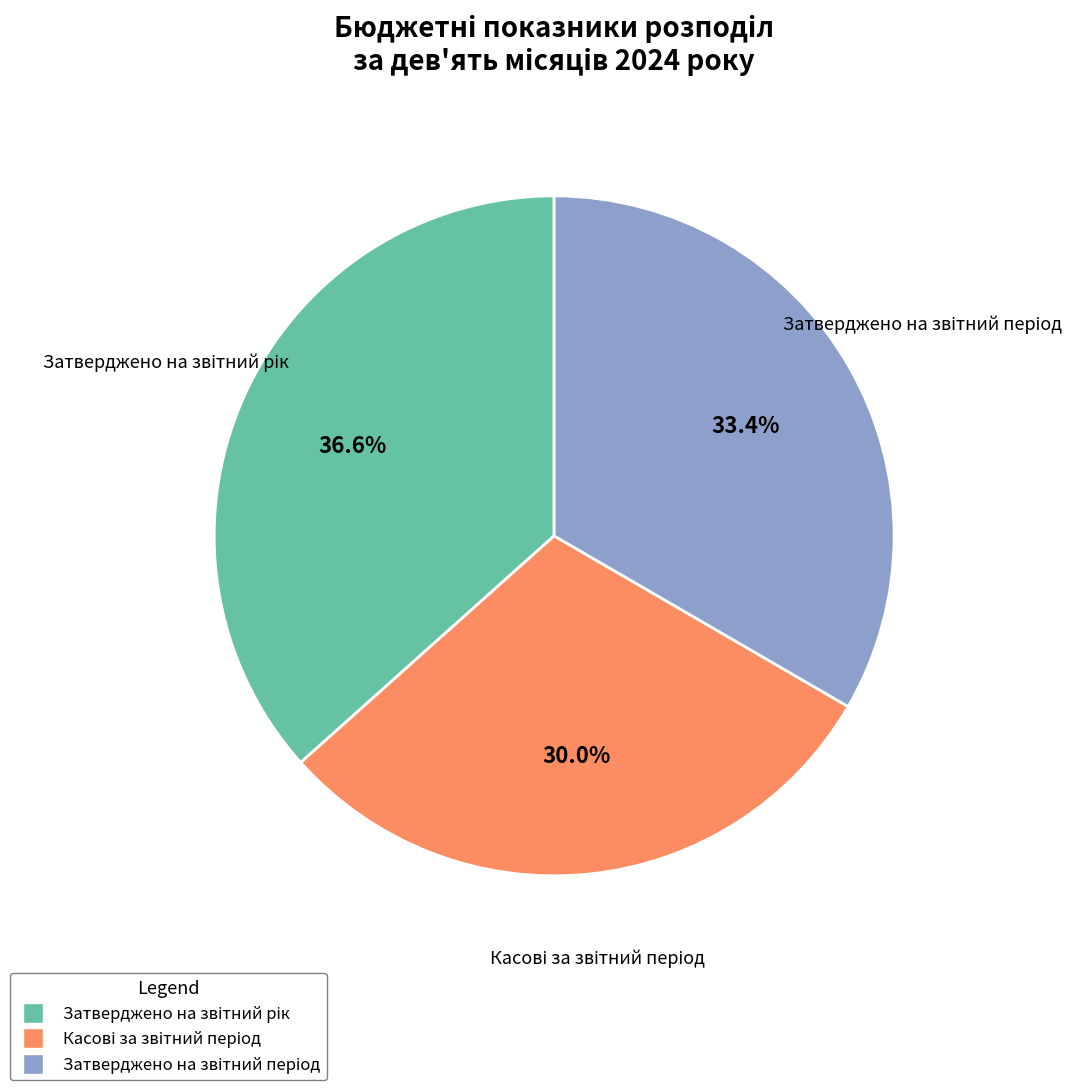

Does any single category account for the majority?

No